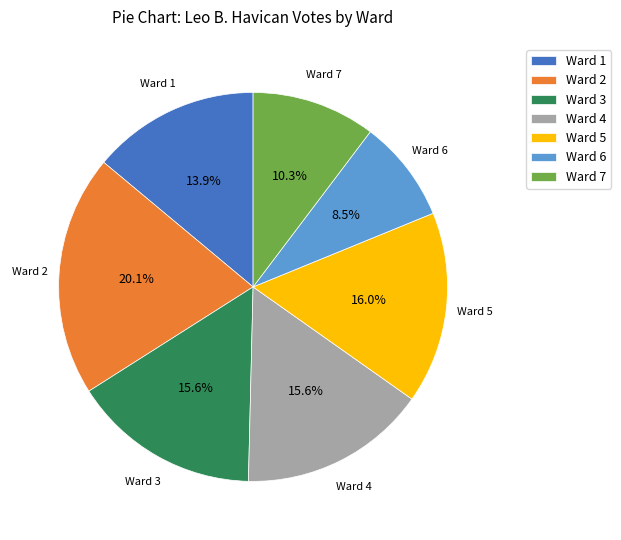

To the nearest percent, what is the average slice percentage?

14%